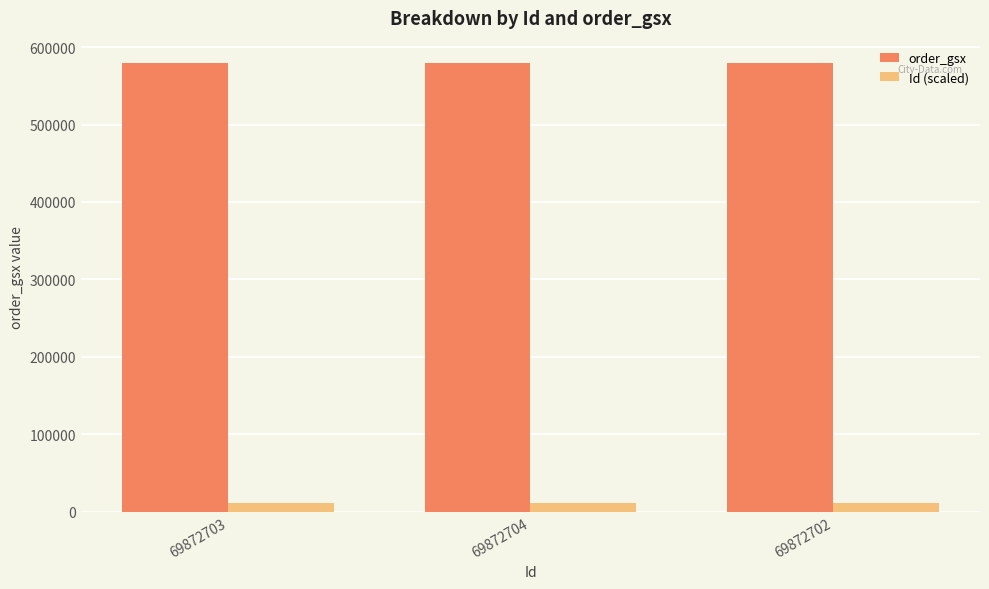

How many groups of bars are there?

3